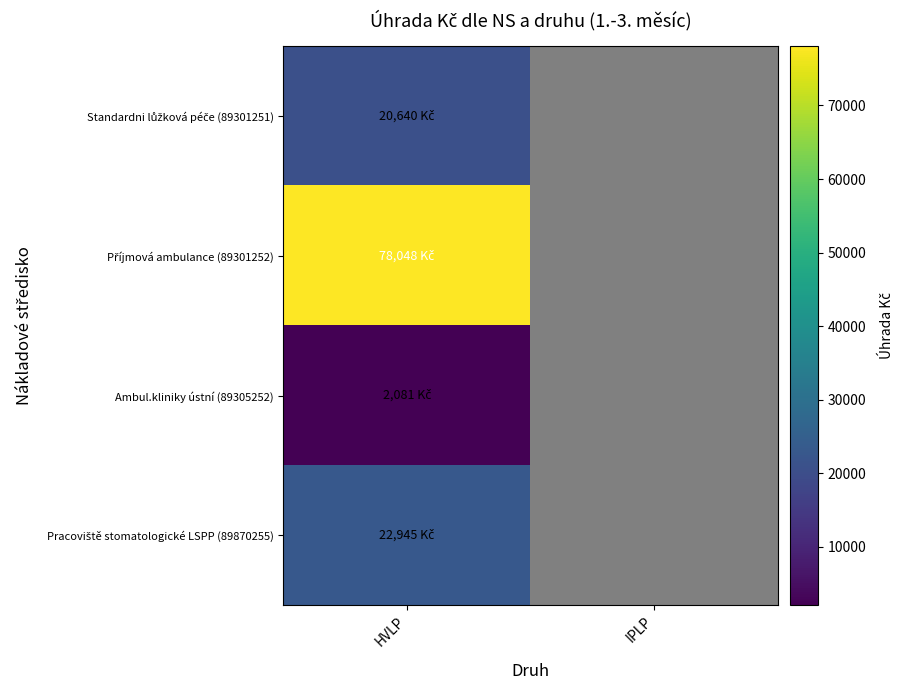

Which series has the widest spread of values?

Příjmová ambulance (89301252)